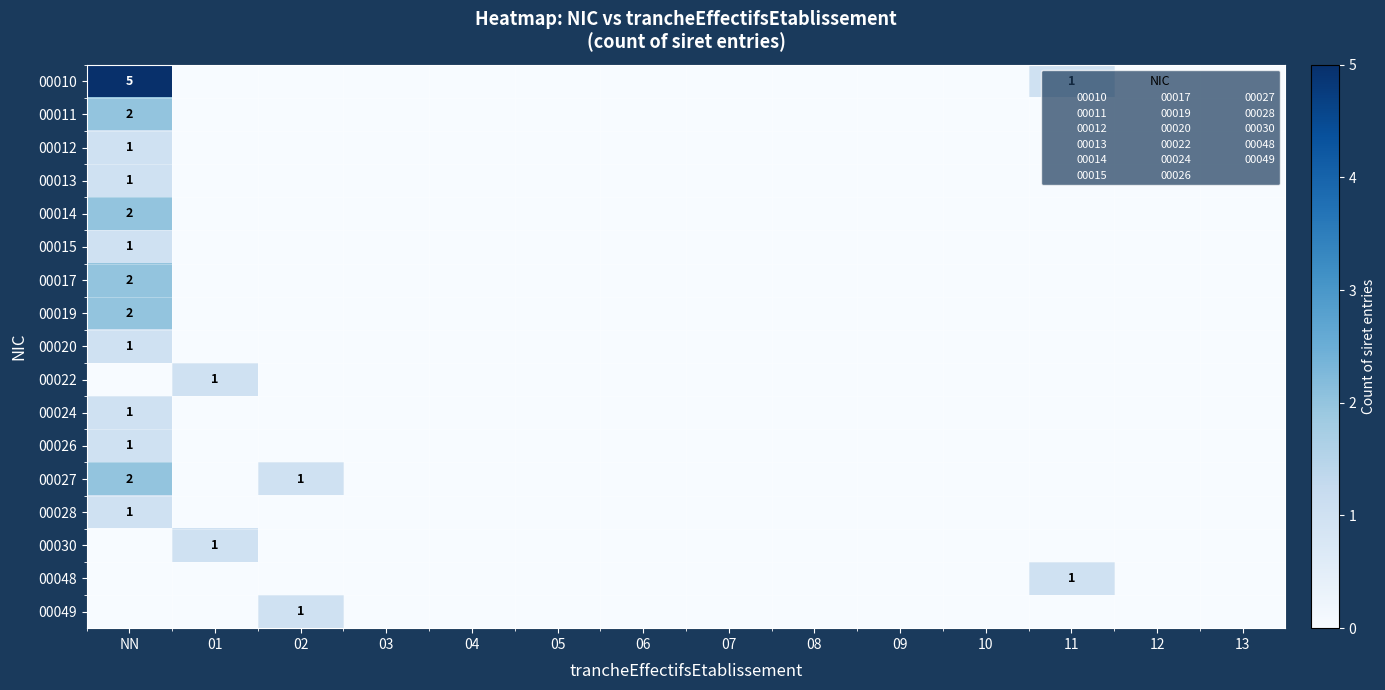

At which label is 00015 closest to 0?

01